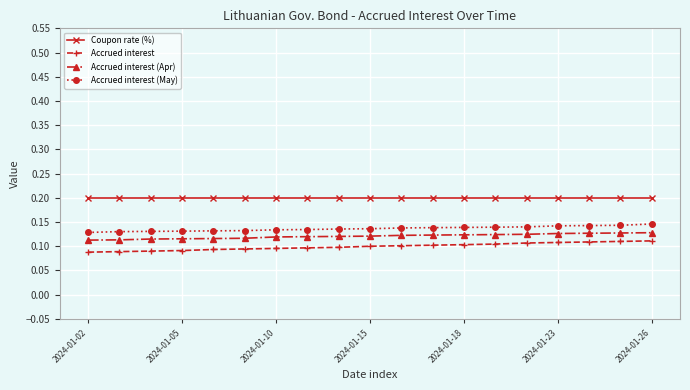

True or false: Accrued interest (May) and Accrued interest (Apr) cross at least once.

False